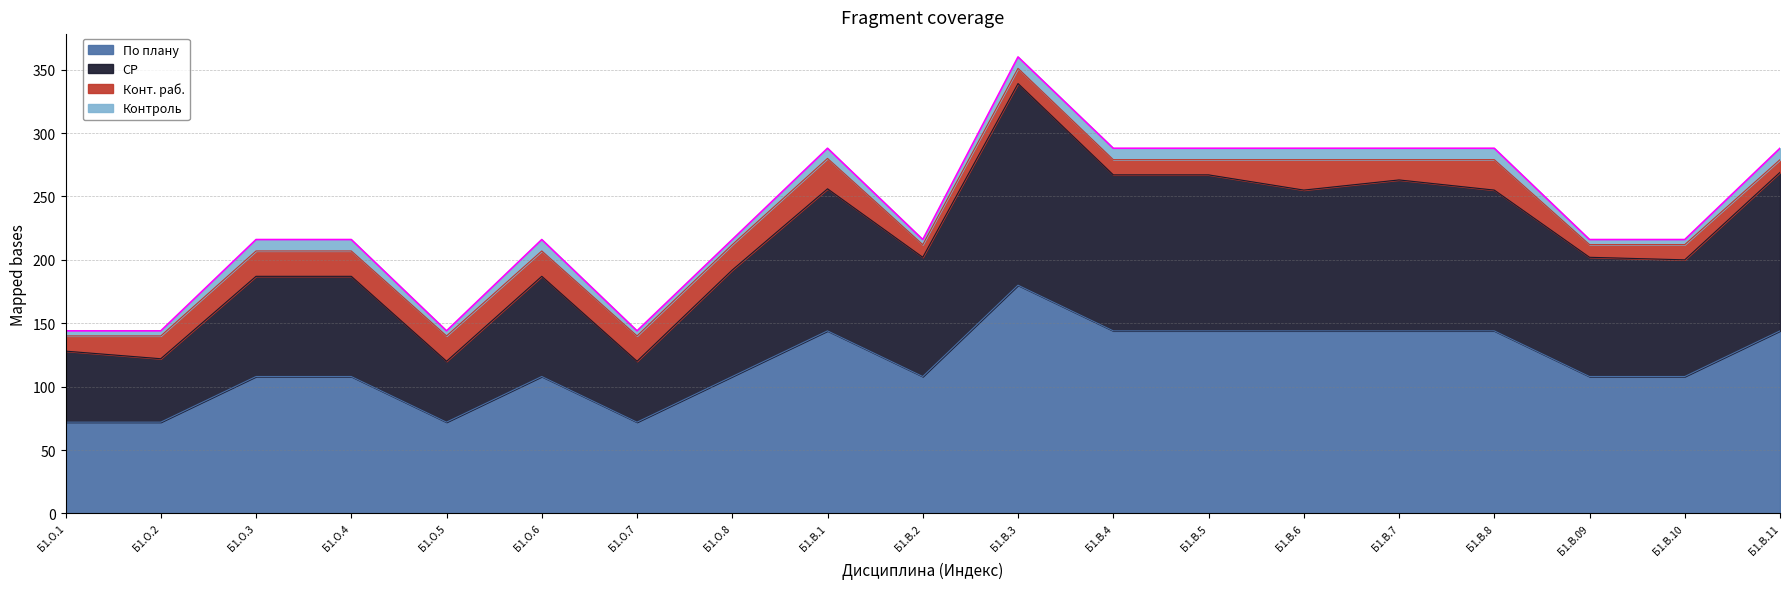

At which label is По плану closest to 126?

Б1.О.3